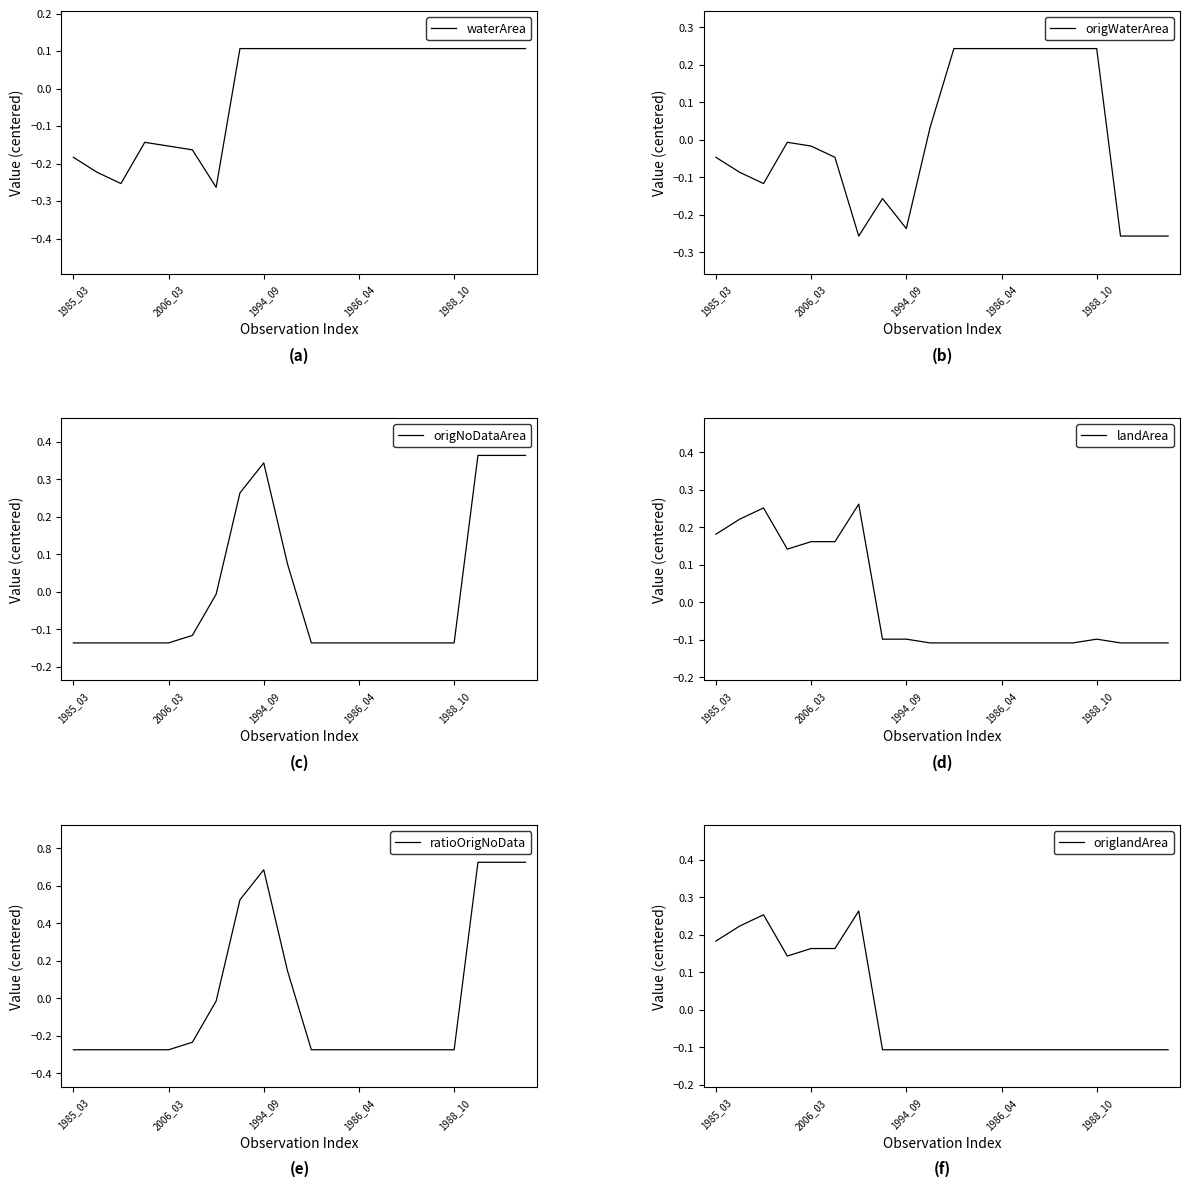

How many series are shown in this chart?

6